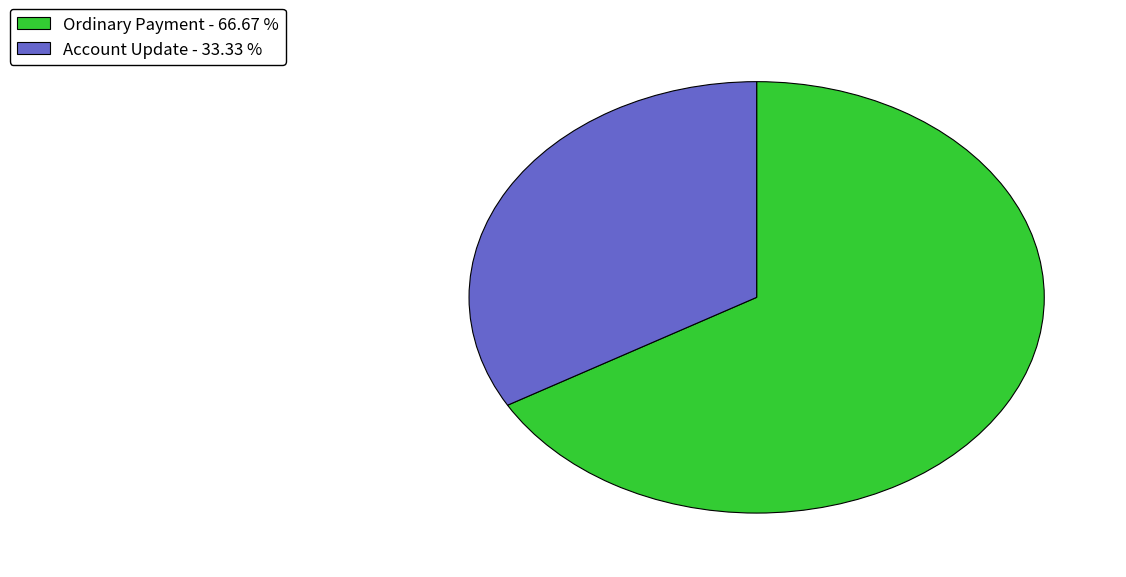

Rank the categories by value from lowest to highest.

Account Update - 33.33 %, Ordinary Payment - 66.67 %